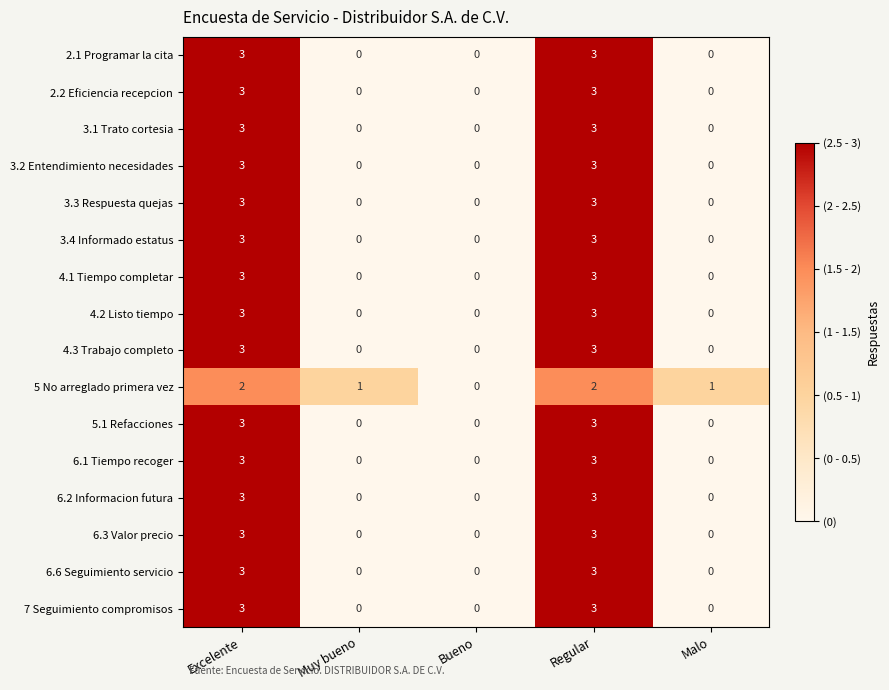

What value does the 5.1 Refacciones series have at Regular?

3